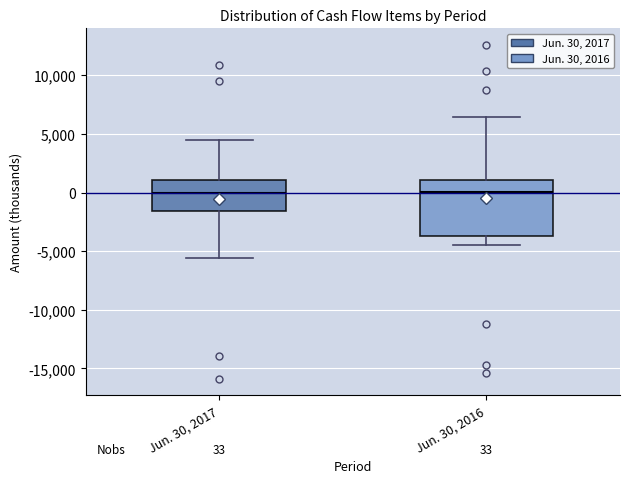

Comparing the boxes themselves (not the whiskers), which one is the tallest?

Jun. 30, 2016